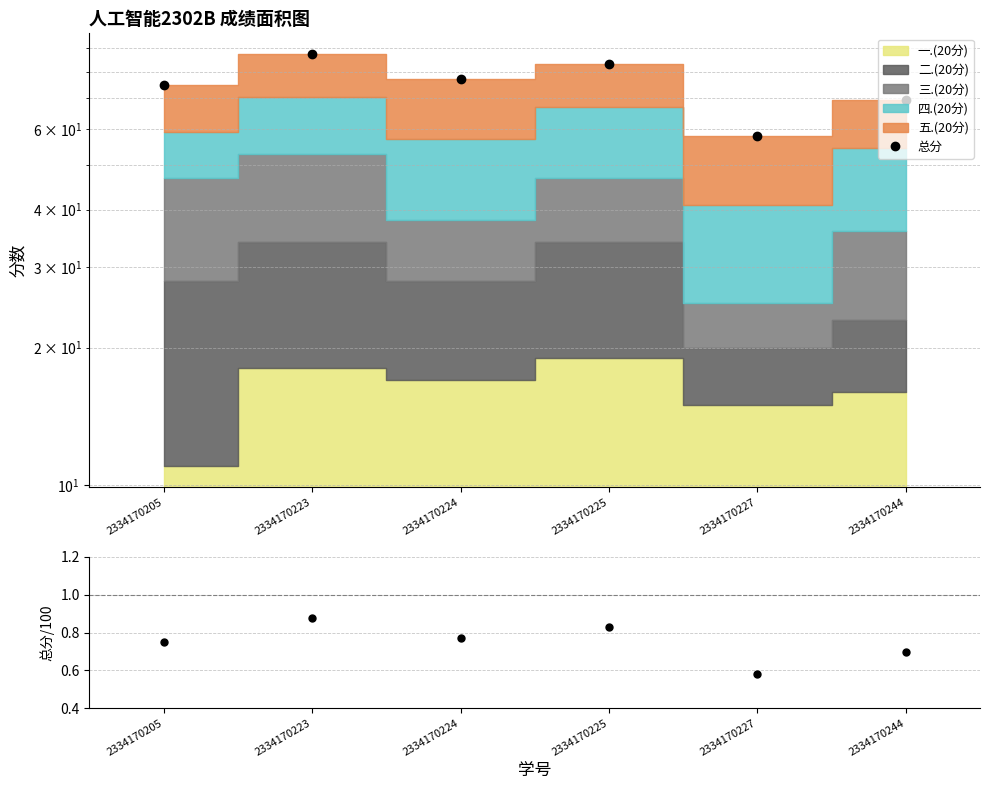

Reading left to right, what are all the values shown in this chart?

总分: 2334170205=75.0	2334170223=87.5	2334170224=77.0	2334170225=83.0	2334170227=58.0	2334170244=69.5
总分/100: 2334170205=0.8	2334170223=0.9	2334170224=0.8	2334170225=0.8	2334170227=0.6	2334170244=0.7